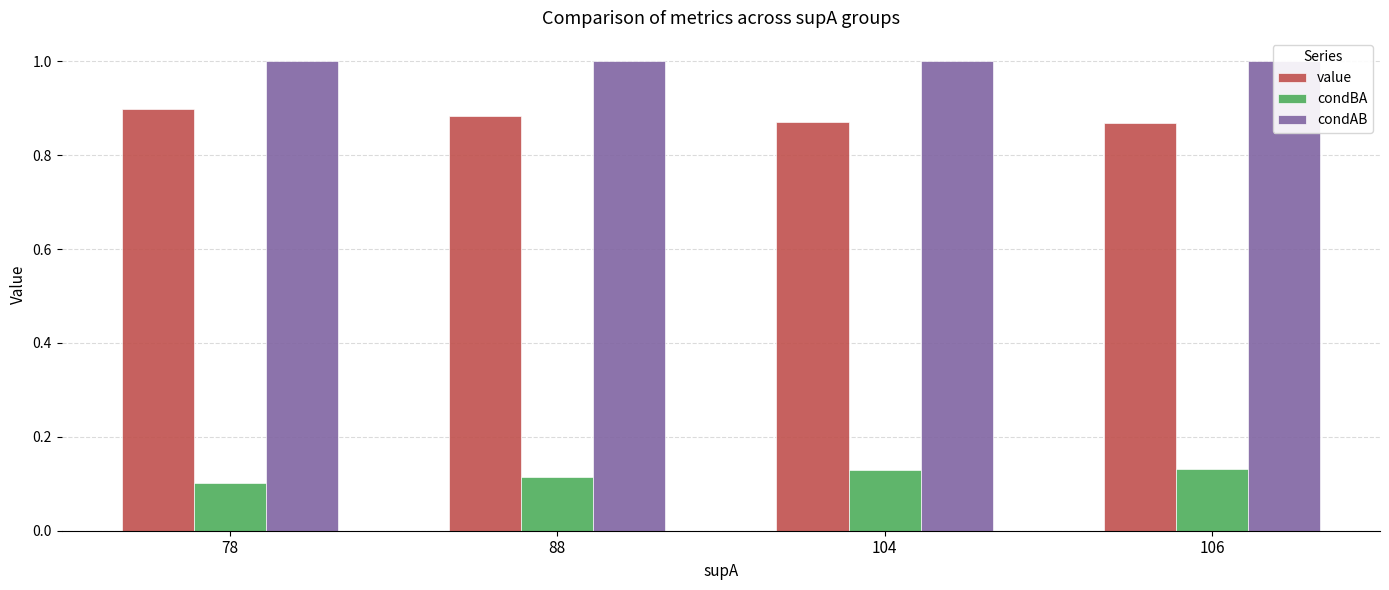

At which label does condAB reach its peak?

78